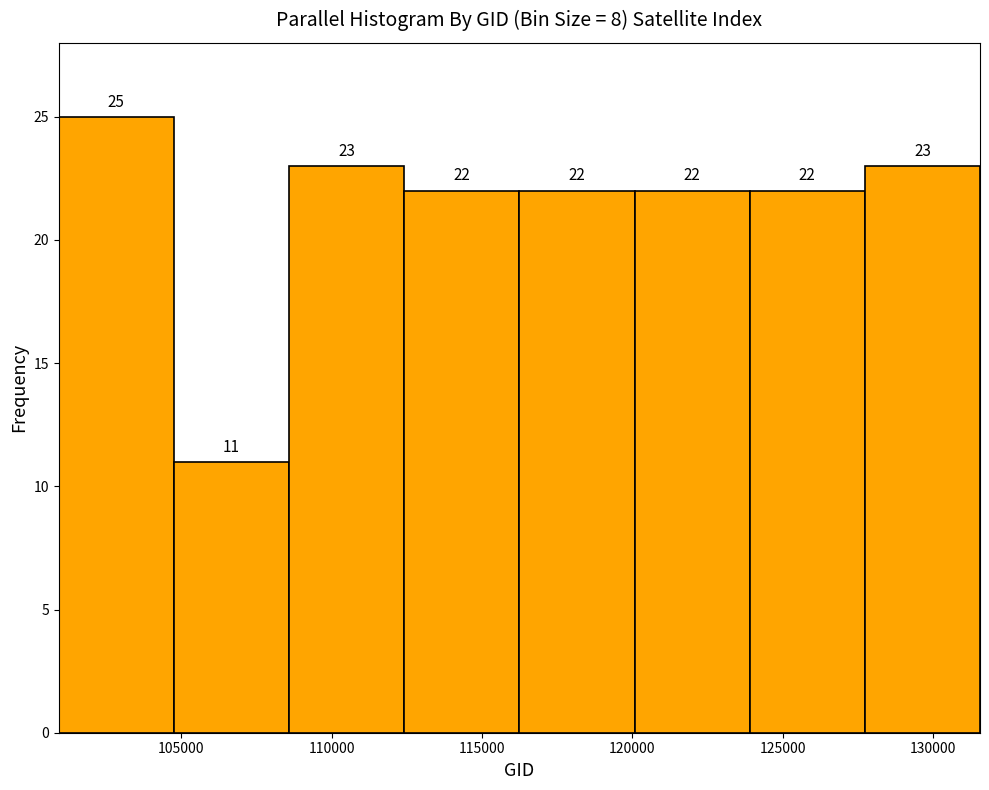

Reading left to right, transcribe this chart: for each bar, give the range it covers on the x-axis and its height. The bar edges are not printed on the chart, so give them approximately, as read against the axis.

101000 to 105000: 25
105000 to 108500: 11
108500 to 112500: 23
112500 to 116000: 22
116000 to 120000: 22
120000 to 124000: 22
124000 to 127500: 22
127500 to 131500: 23